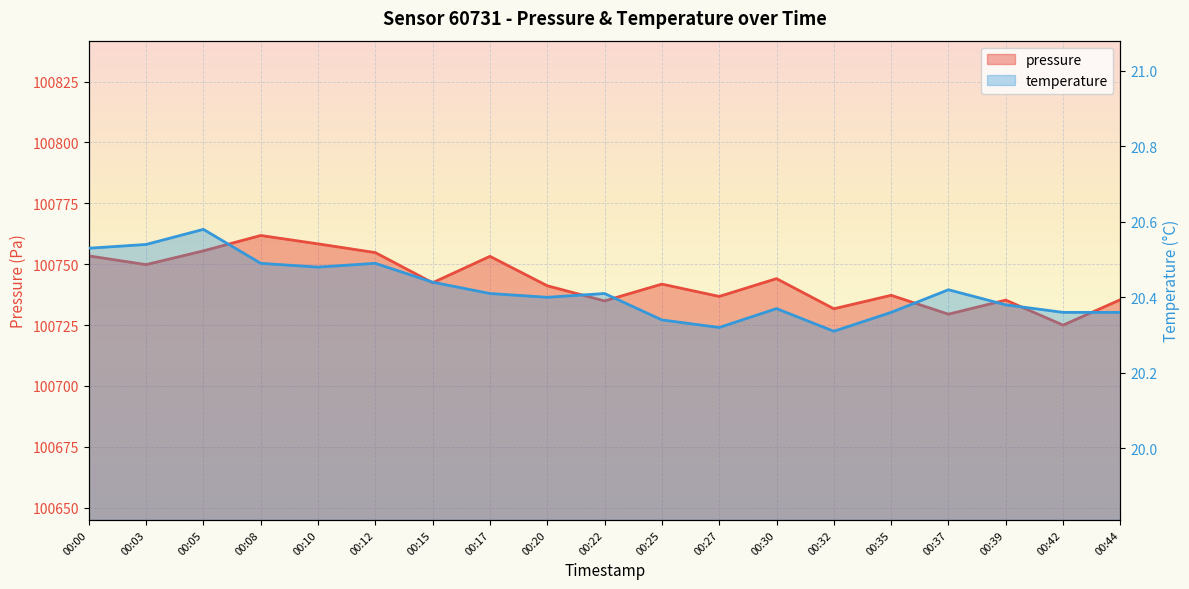

Does the chart display data point markers on the line(s)?

No